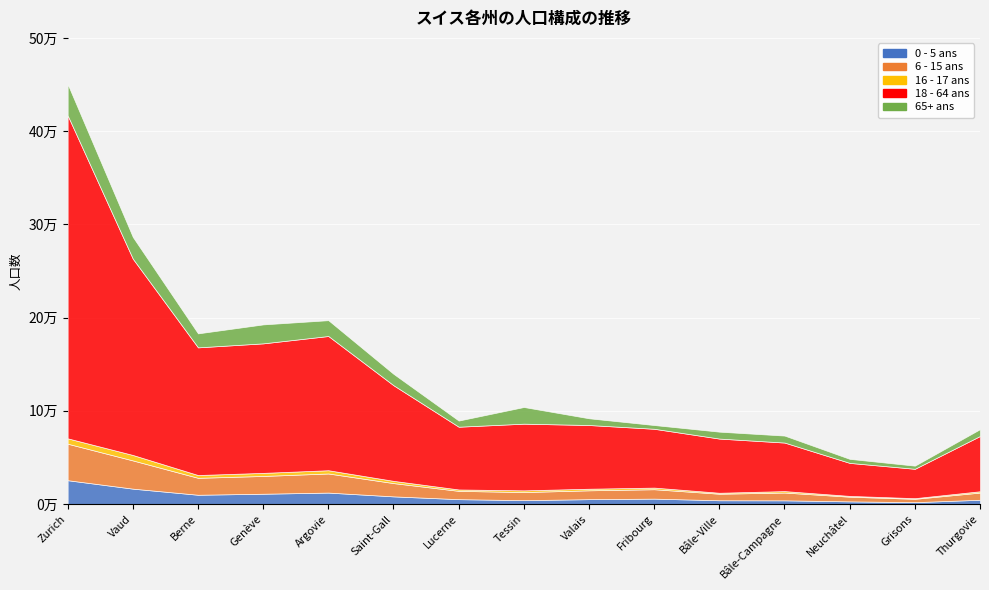

At Argovie, list the series in order from smallest to largest.

16 - 17 ans, 0 - 5 ans, 65+ ans, 6 - 15 ans, 18 - 64 ans